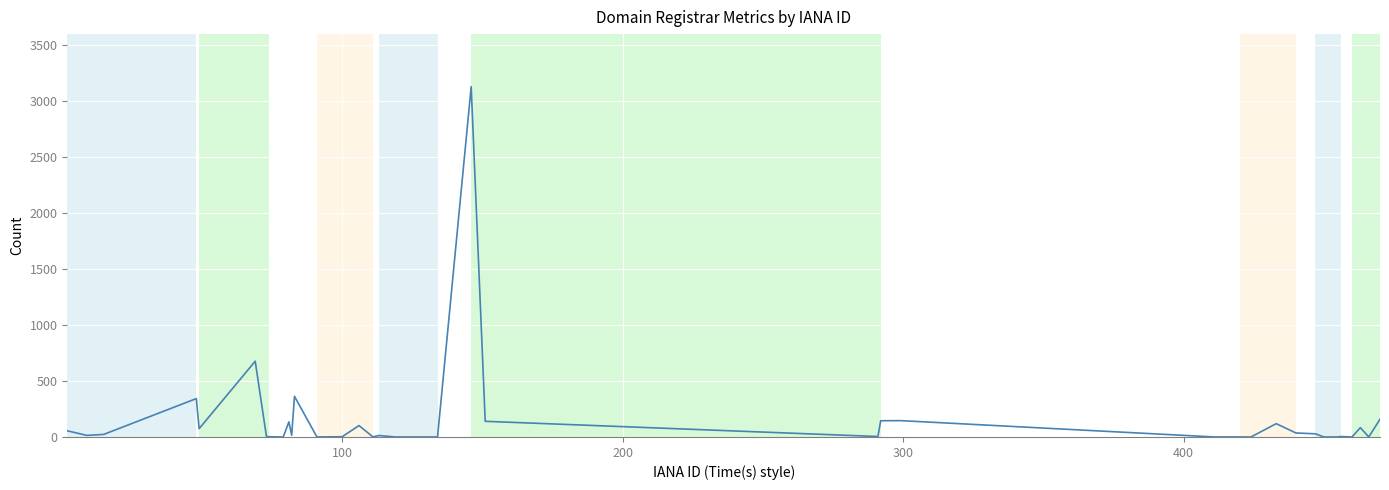

What is the difference between the maximum and minimum values?

3130